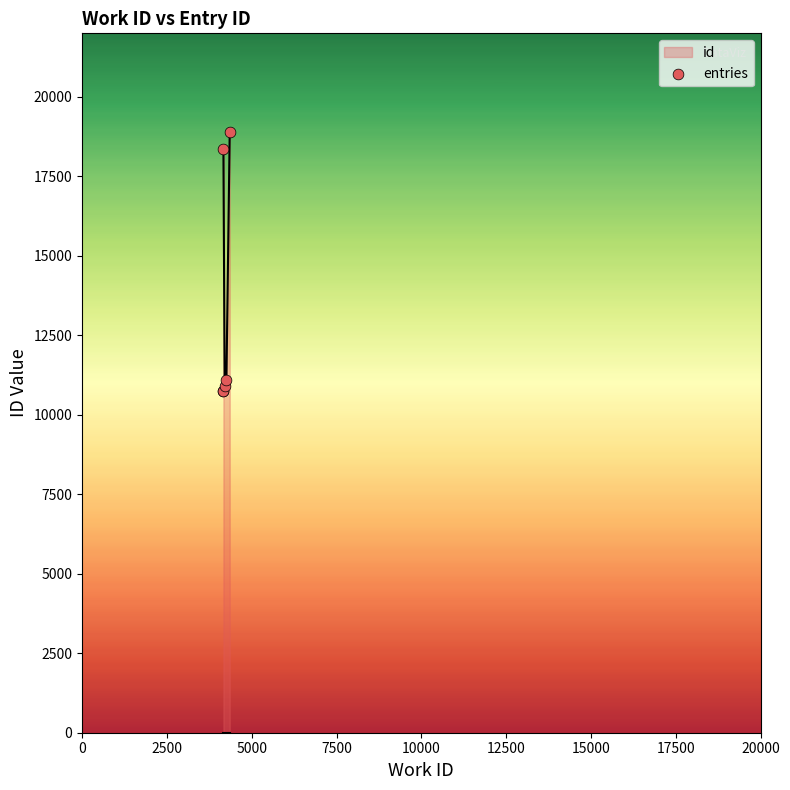

What is the minimum value for id?

10904.2